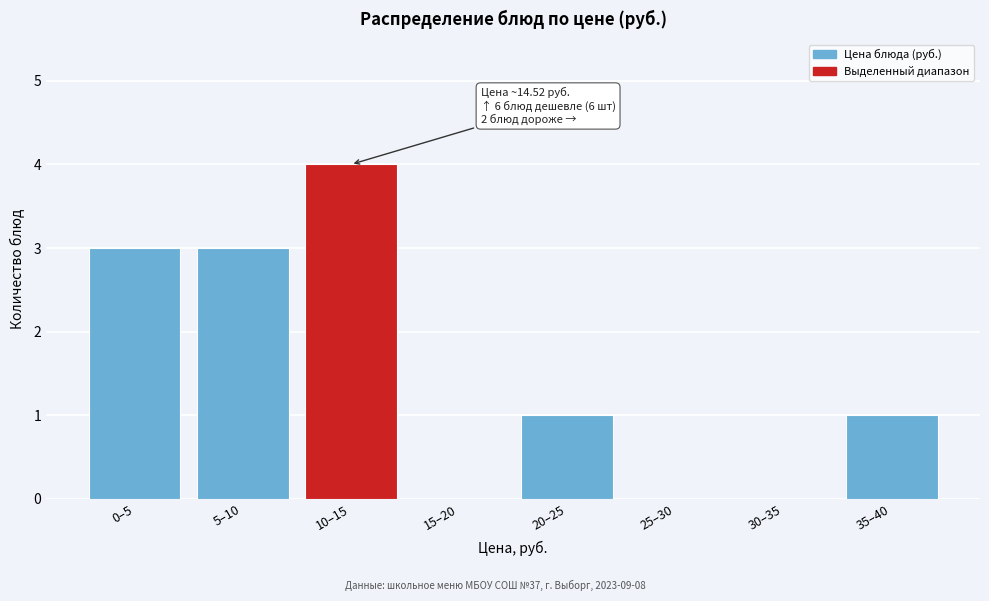

Reading left to right, what are all the values shown in this chart?

0–5=3	5–10=3	10–15=4	15–20=0	20–25=1	25–30=0	30–35=0	35–40=1